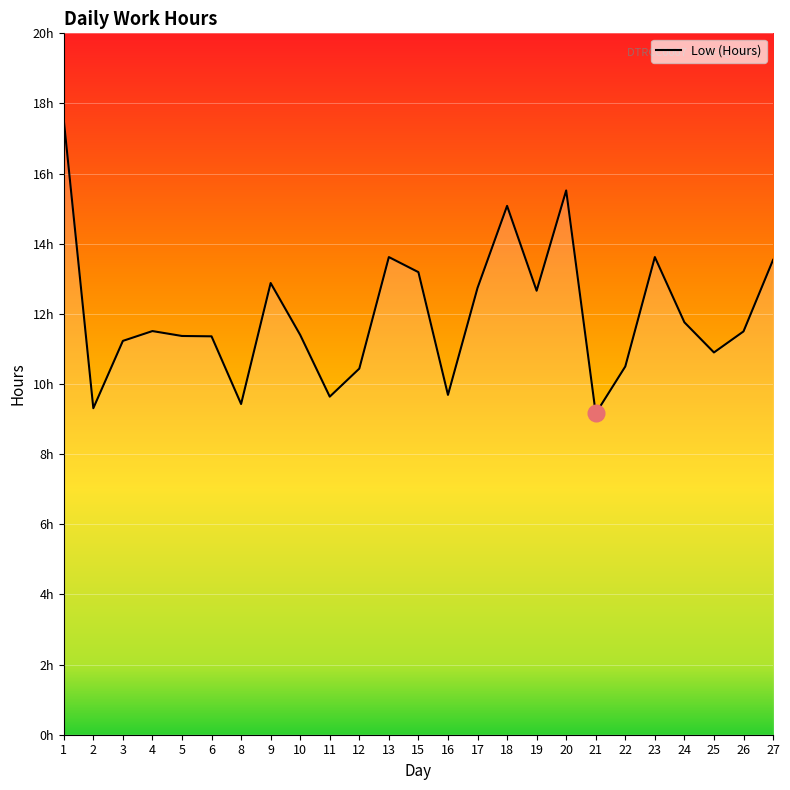

Does the chart display data point markers on the line(s)?

No